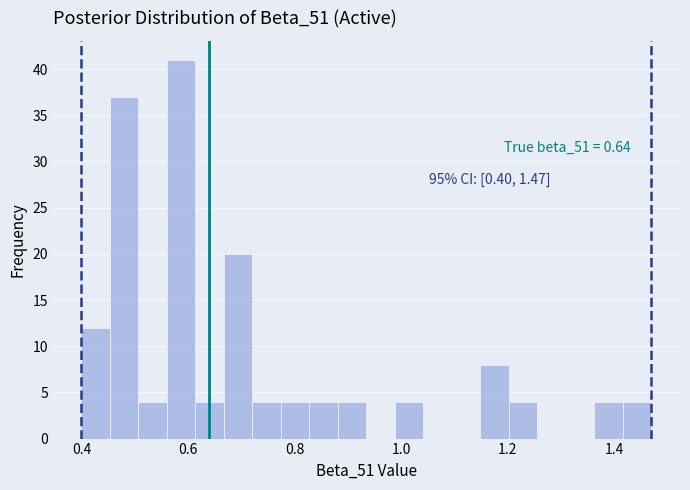

Around what value on the x-axis is the tallest bar? Give the approximate position of its centre, as read against the axis.

0.58